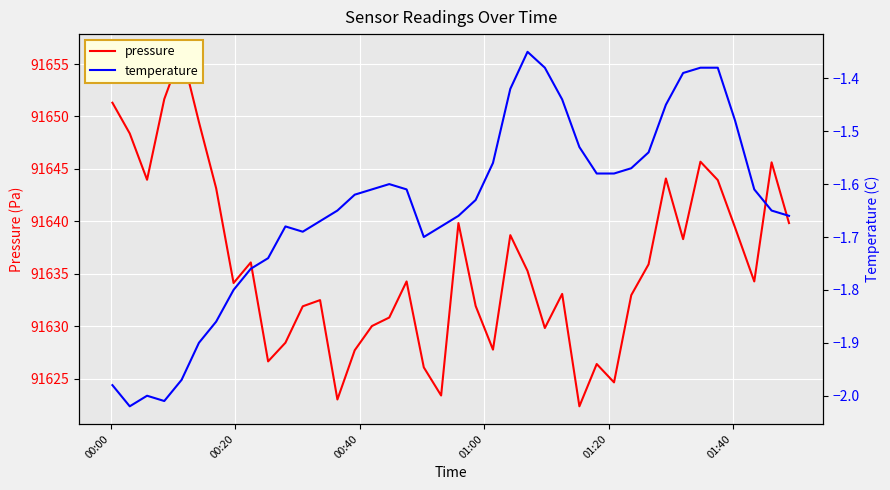

What is the highest value of the pressure series?

91656.2